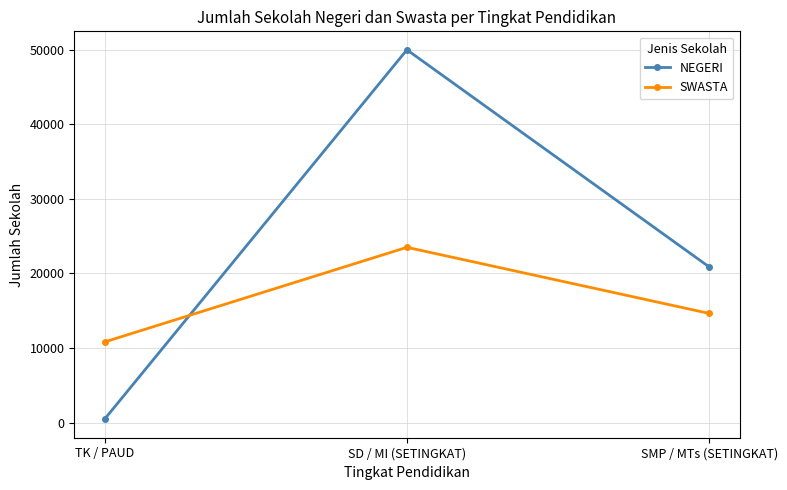

What is the difference between the second highest and minimum values in the NEGERI series?

20403